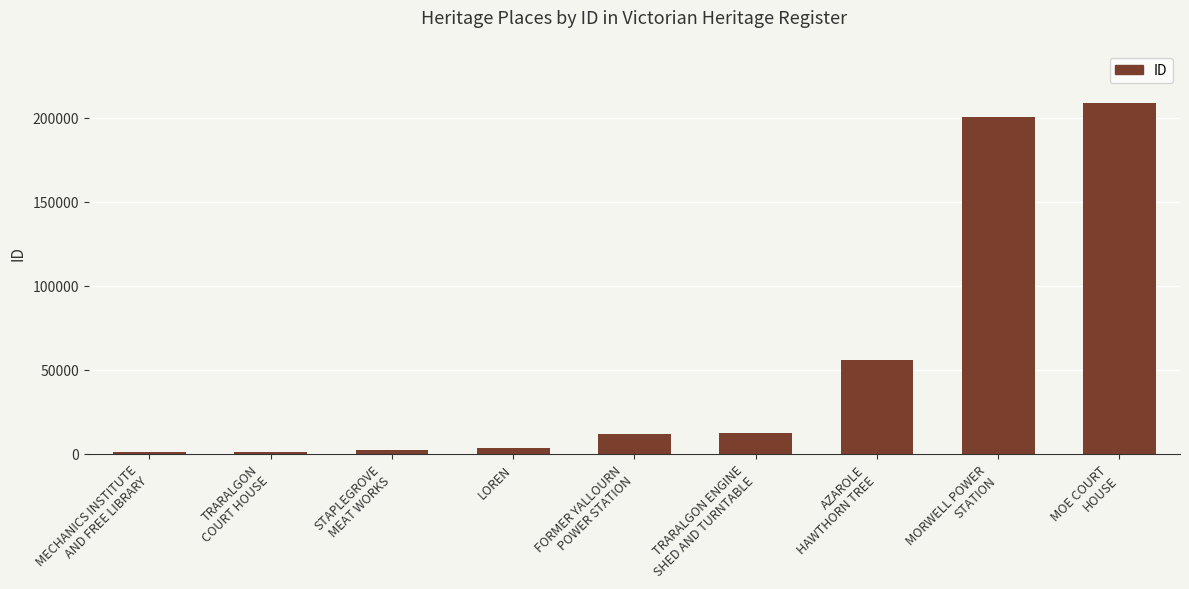

Are the bars horizontal?

No